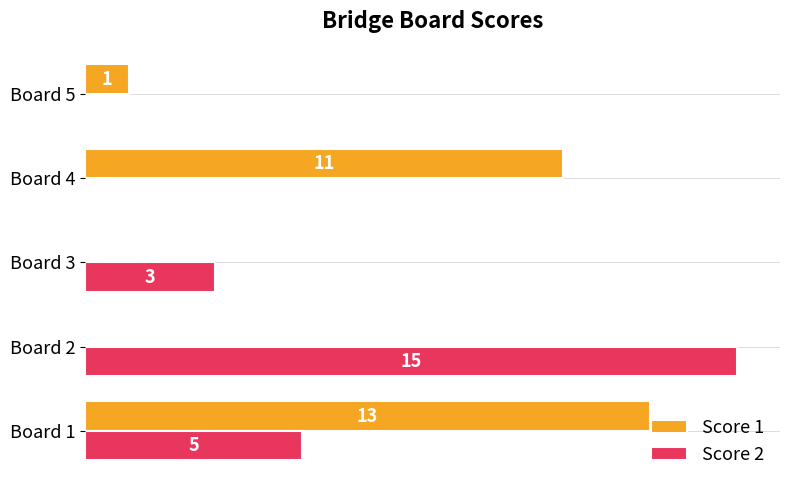

What are all the series names shown in the legend?

Score 1, Score 2